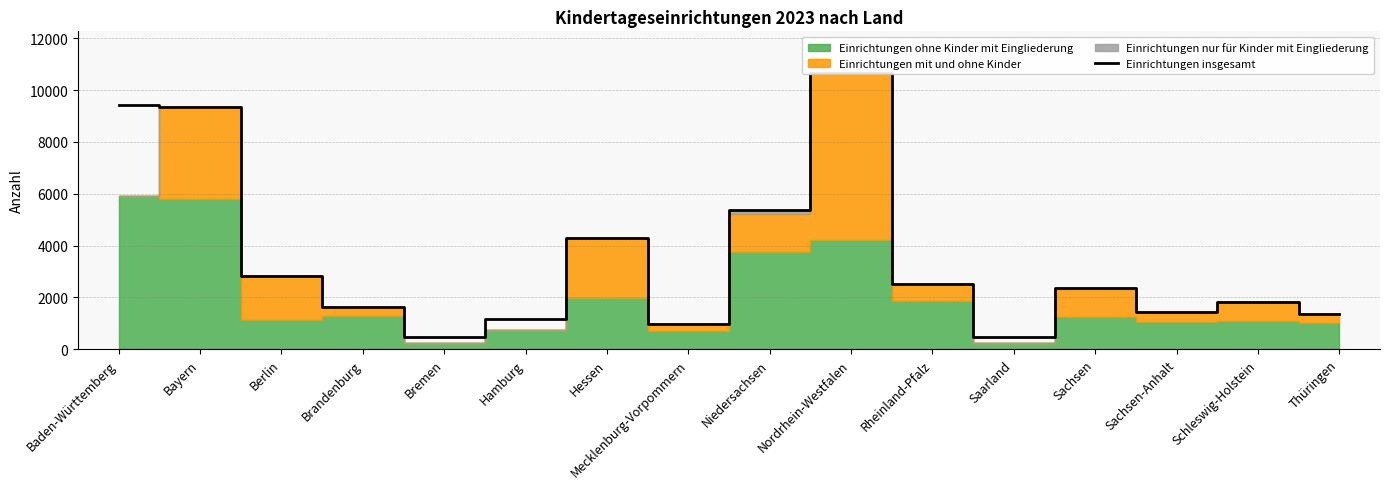

The value at Berlin is 4402. True or false?

False